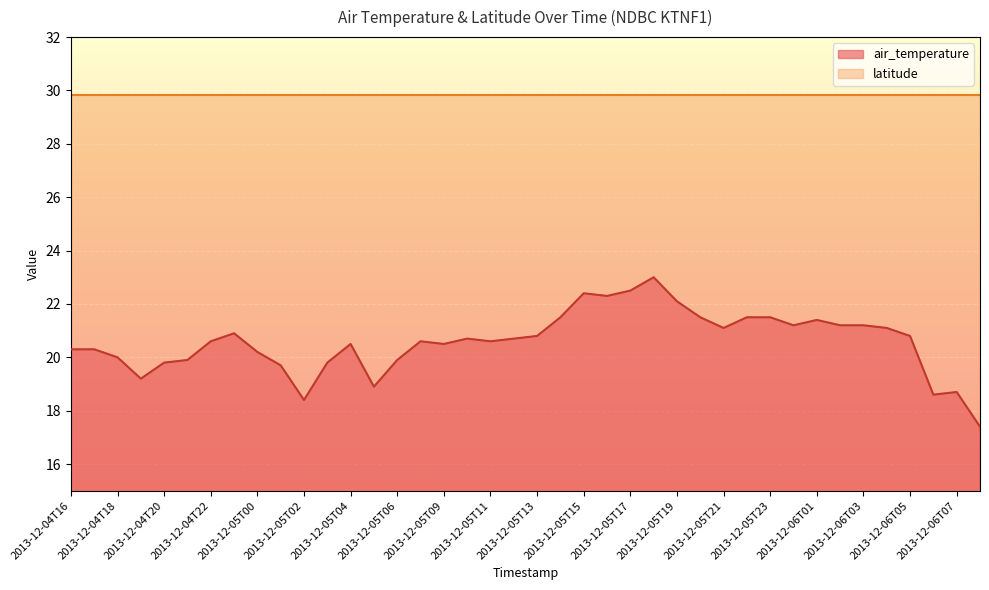

Reading left to right, extract all data points from this chart.

2013-12-04T16=20.3	2013-12-04T17=20.3	2013-12-04T18=20.0	2013-12-04T19=19.2	2013-12-04T20=19.8	2013-12-04T21=19.9	2013-12-04T22=20.6	2013-12-04T23=20.9	2013-12-05T00=20.2	2013-12-05T01=19.7	2013-12-05T02=18.4	2013-12-05T03=19.8	2013-12-05T04=20.5	2013-12-05T05=18.9	2013-12-05T06=19.9	2013-12-05T07=20.6	2013-12-05T09=20.5	2013-12-05T10=20.7	2013-12-05T11=20.6	2013-12-05T12=20.7	2013-12-05T13=20.8	2013-12-05T14=21.5	2013-12-05T15=22.4	2013-12-05T16=22.3	2013-12-05T17=22.5	2013-12-05T18=23.0	2013-12-05T19=22.1	2013-12-05T20=21.5	2013-12-05T21=21.1	2013-12-05T22=21.5	2013-12-05T23=21.5	2013-12-06T00=21.2	2013-12-06T01=21.4	2013-12-06T02=21.2	2013-12-06T03=21.2	2013-12-06T04=21.1	2013-12-06T05=20.8	2013-12-06T06=18.6	2013-12-06T07=18.7	2013-12-06T08=17.4